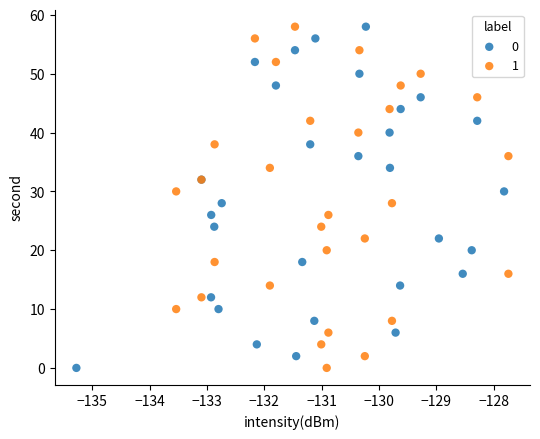

What are all the series names shown in the legend?

0, 1